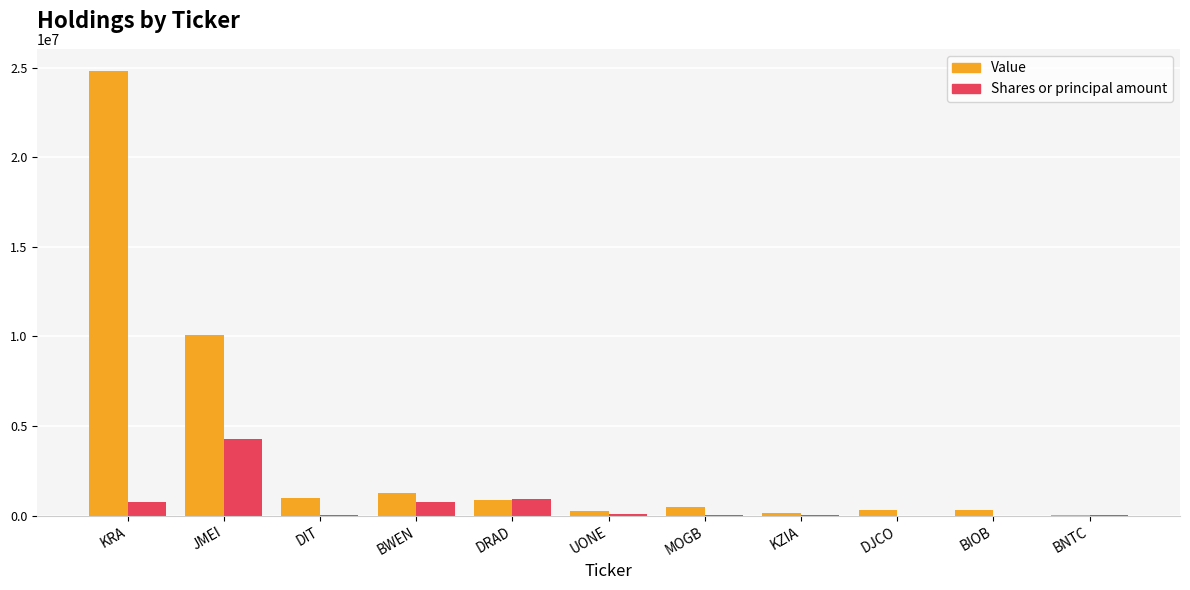

At which category is the sum across all series the highest?

KRA